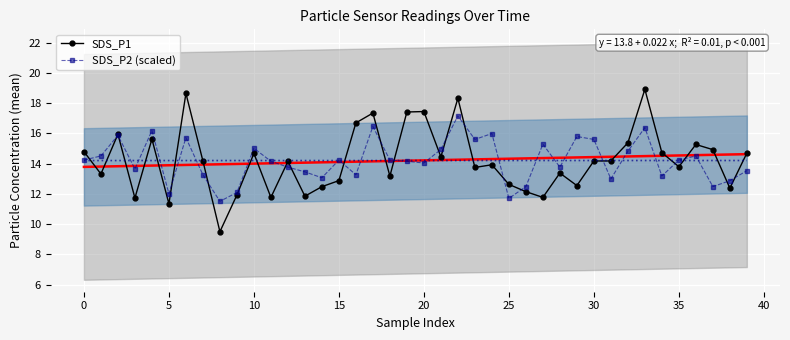

Which series has the largest total across all categories?

SDS_P1